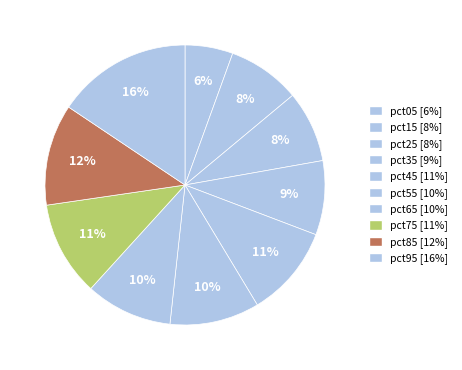

What percentage is the pct45 slice, to the nearest percent?

11%